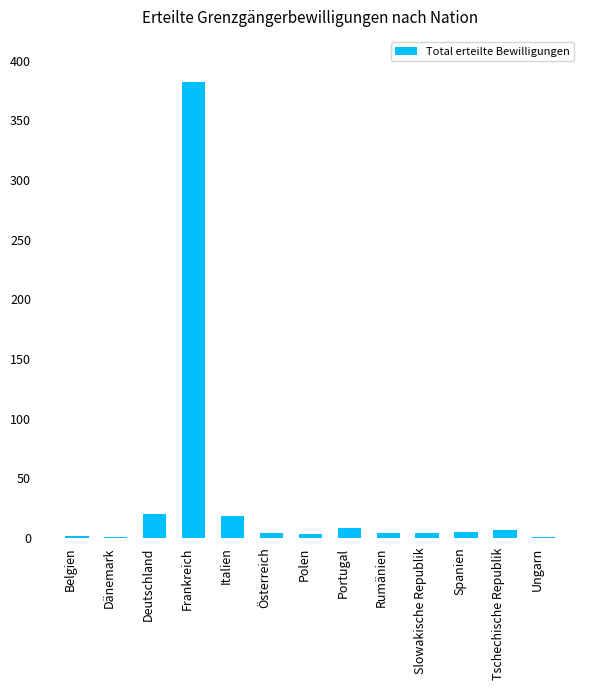

What is the sum of all values?

459